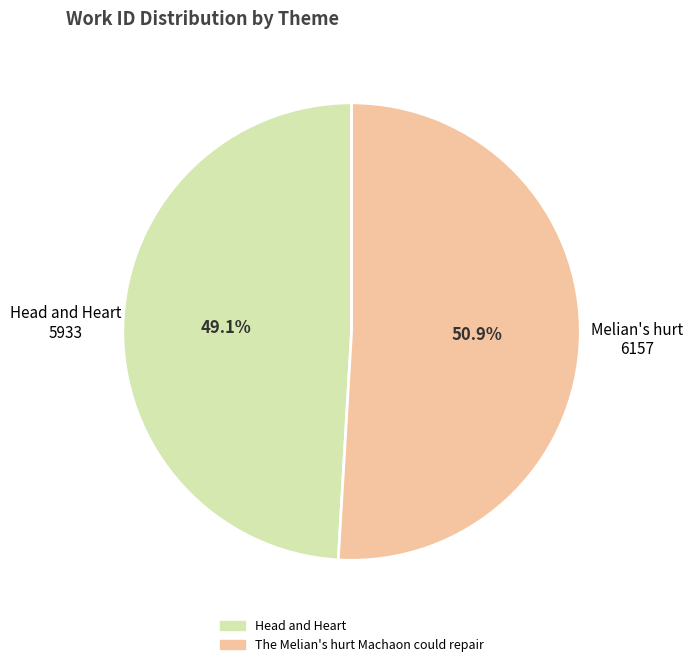

Is it true that The Melian's hurt Machaon could repair is 57% of the pie?

False